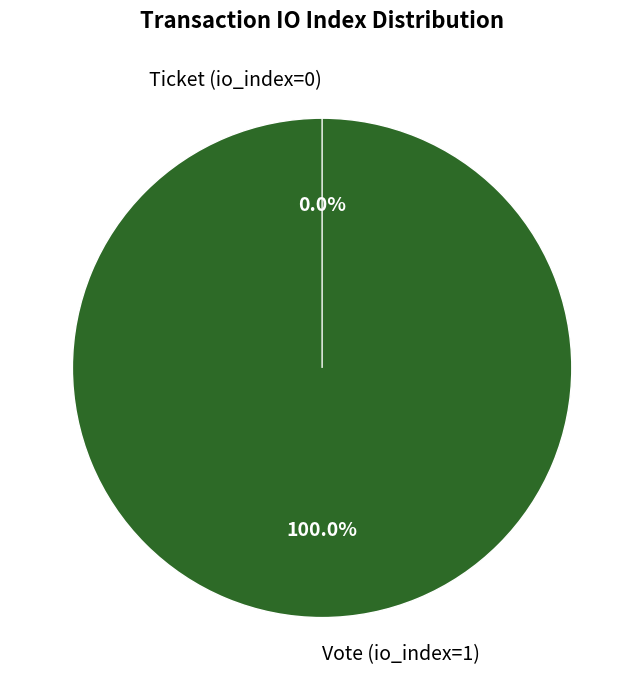

Do Vote (io_index=1) and Ticket (io_index=0) together represent more than half of the pie?

Yes